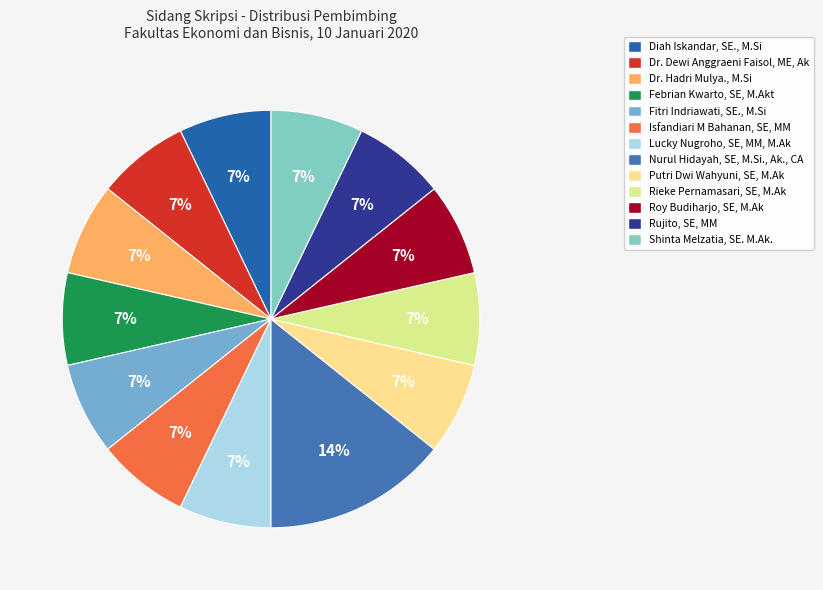

Combined, what portion of the pie is Putri Dwi Wahyuni, SE, M.Ak and Nurul Hidayah, SE, M.Si., Ak., CA?

21.4%